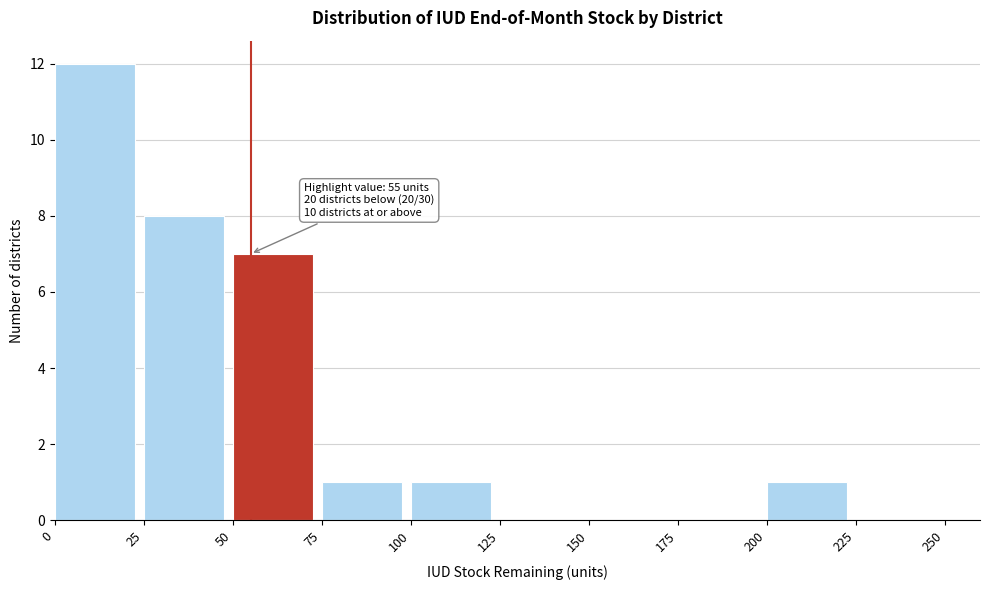

Which range on the x-axis has the tallest bar?

0 to 25